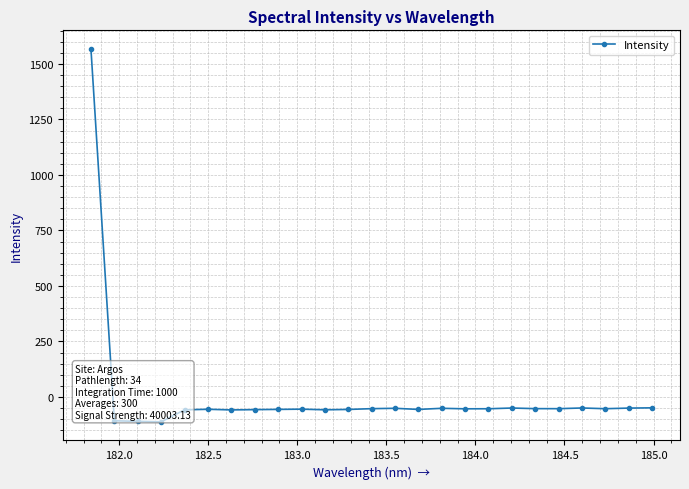

What is the value of the 25th point from the left?

-49.1